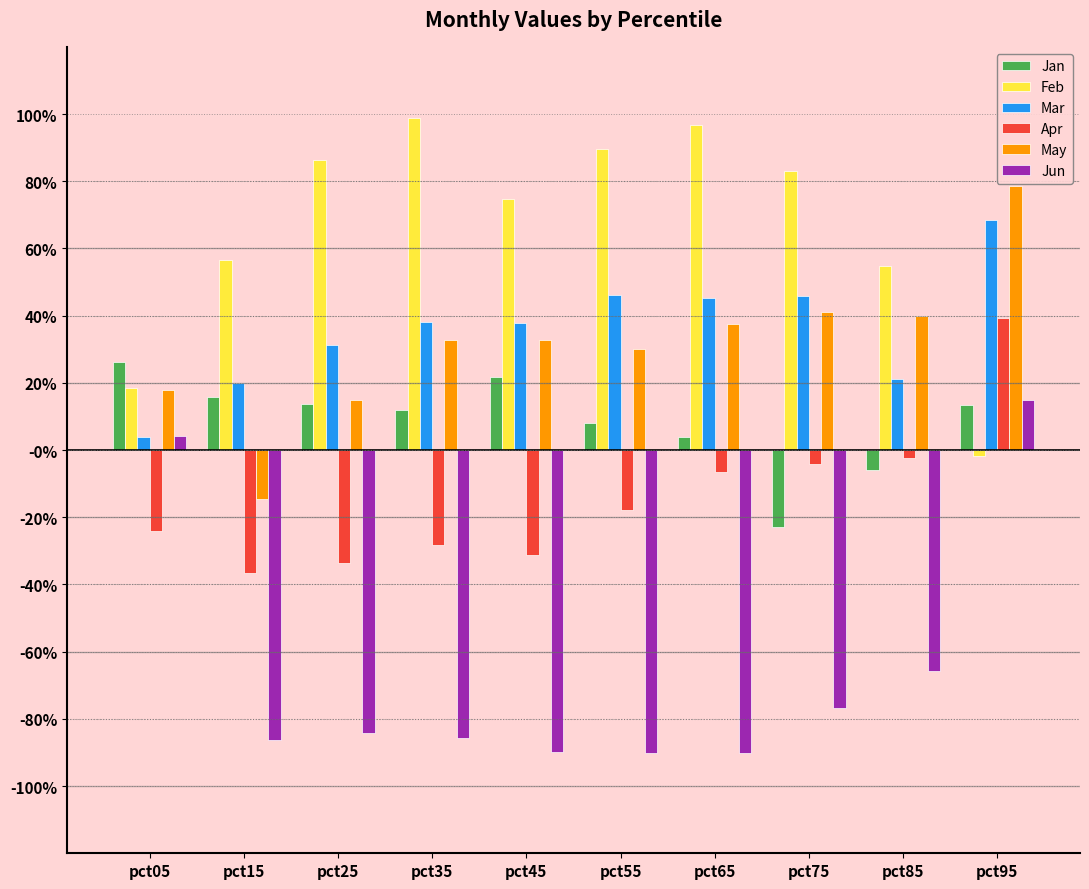

What is the difference between the maximum and minimum values in the Mar series?

0.6